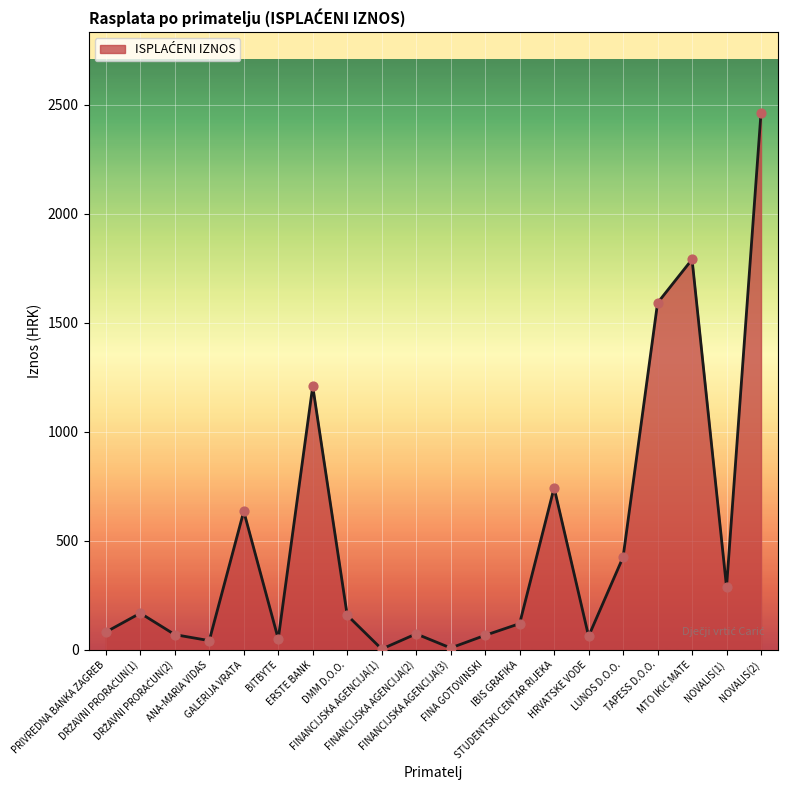

What is the difference between the maximum and minimum values?

2459.7